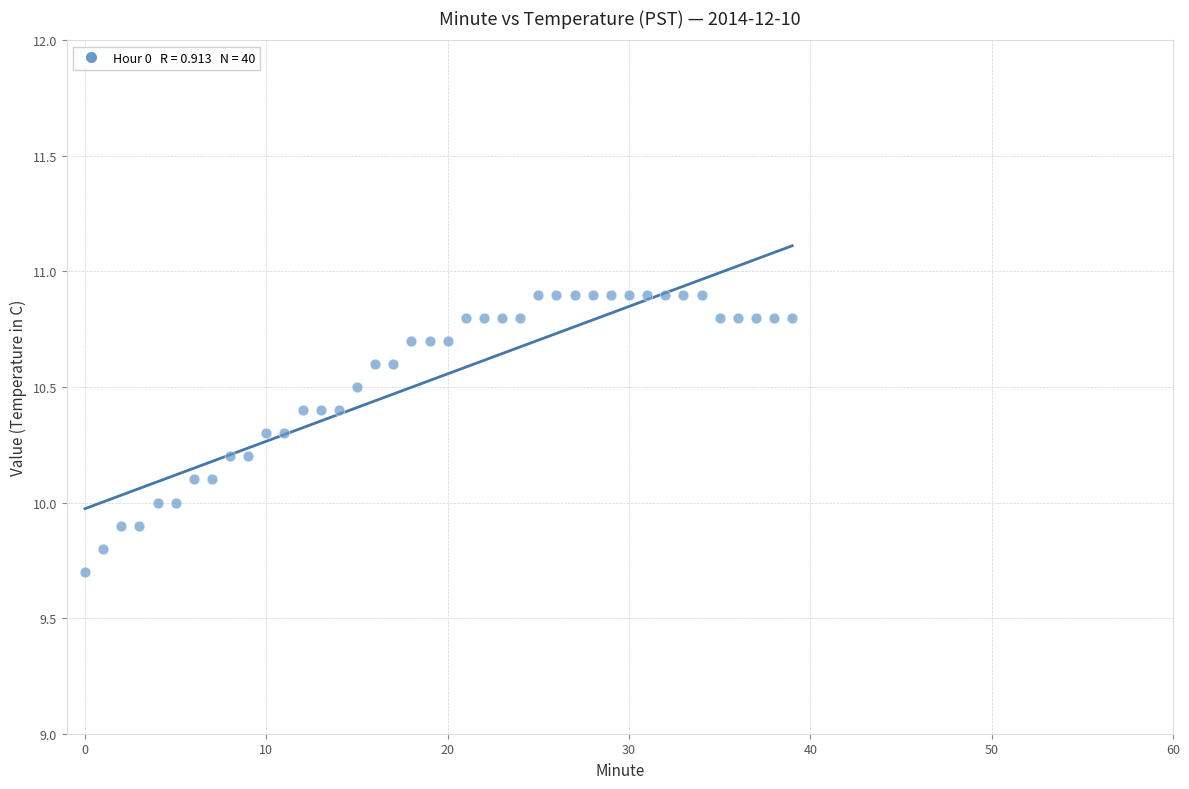

What is the range of Y values (max minus min)?

1.2